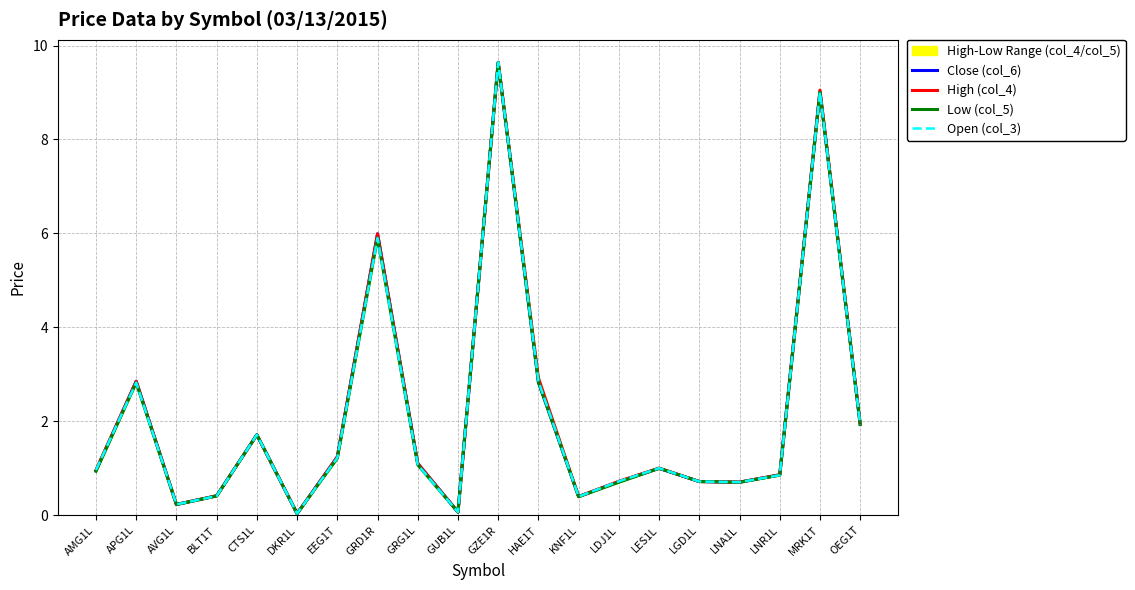

The value of Low (col_5) at GUB1L is 0.1. True or false?

False